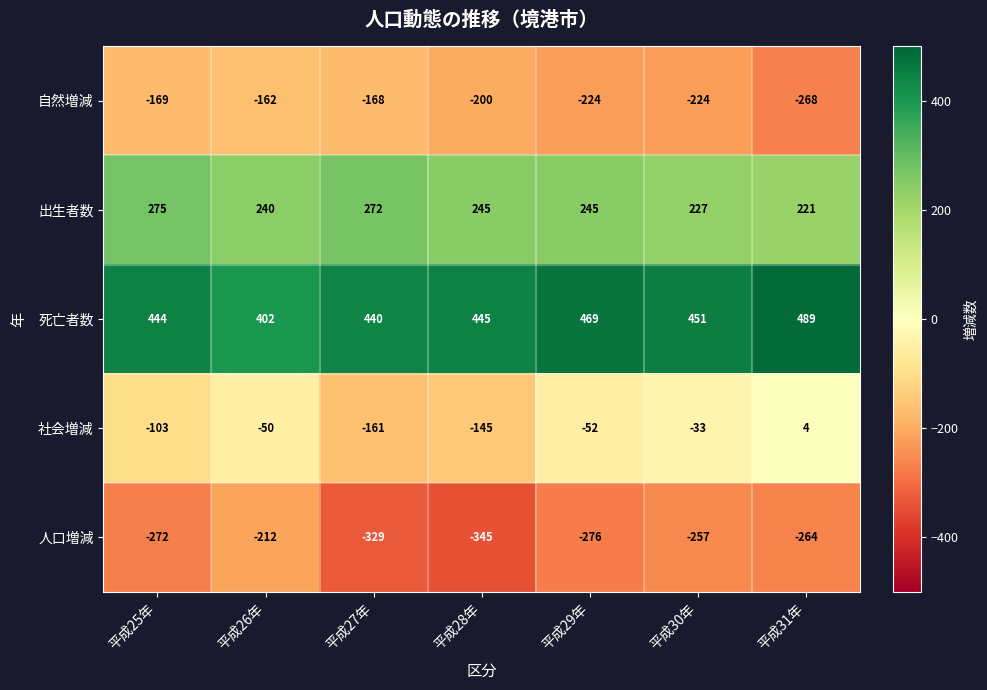

What is the sum of the 自然増減 values at 平成26年 and 平成30年?

-386